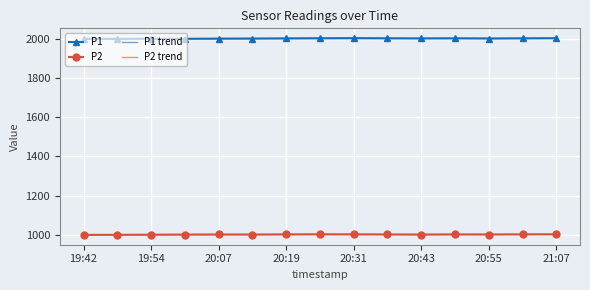

What is the greatest value displayed?

2003.9